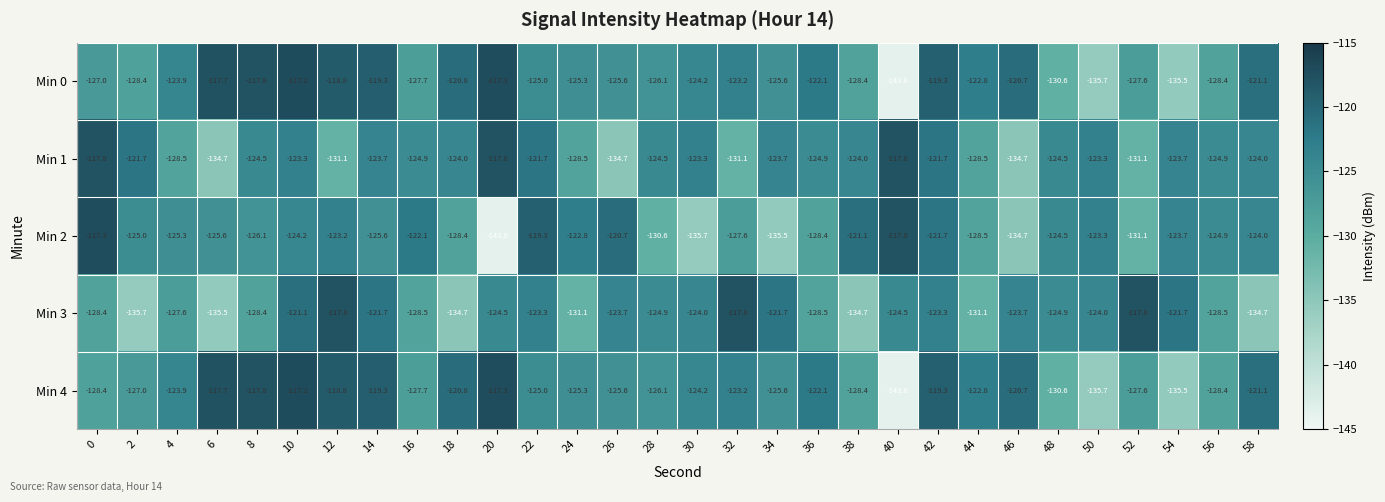

What is the minimum value shown in the chart?

-143.8